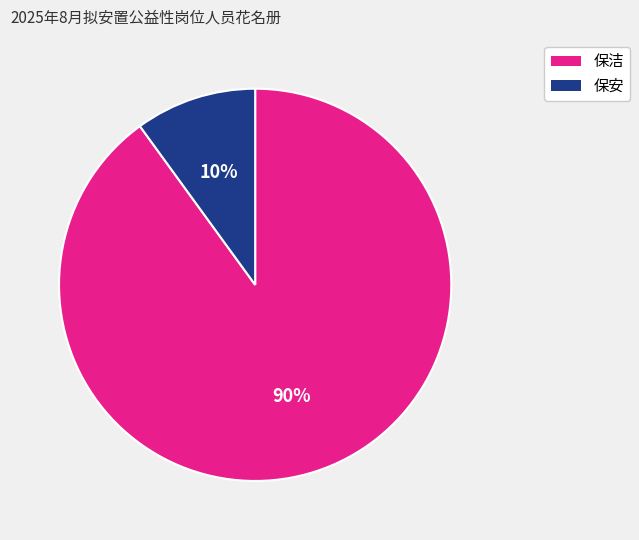

True or false: 保安 accounts for 10% of the total.

True